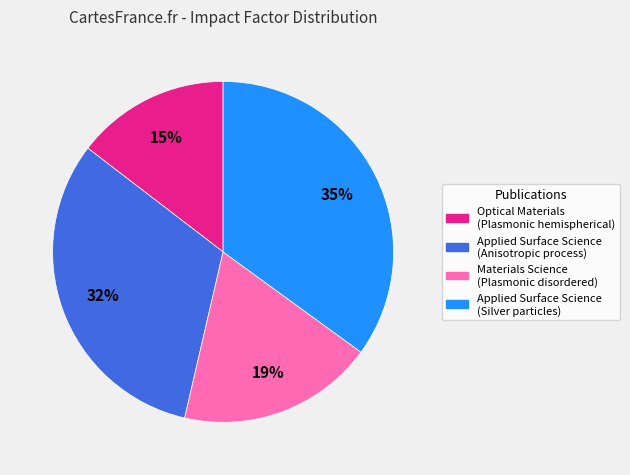

To the nearest percent, what is the difference between the Applied Surface Science (Silver particles) and Materials Science (Plasmonic disordered) slice percentages?

16%